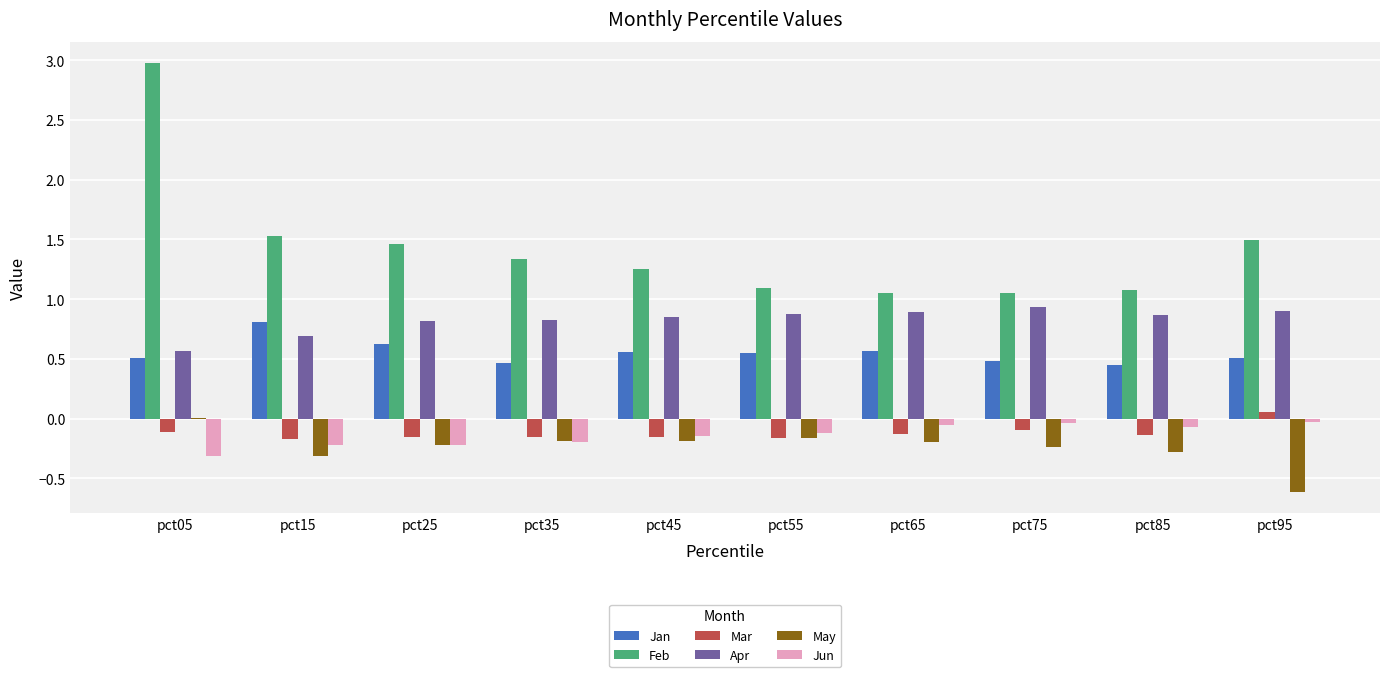

How many distinct data groups are displayed?

6